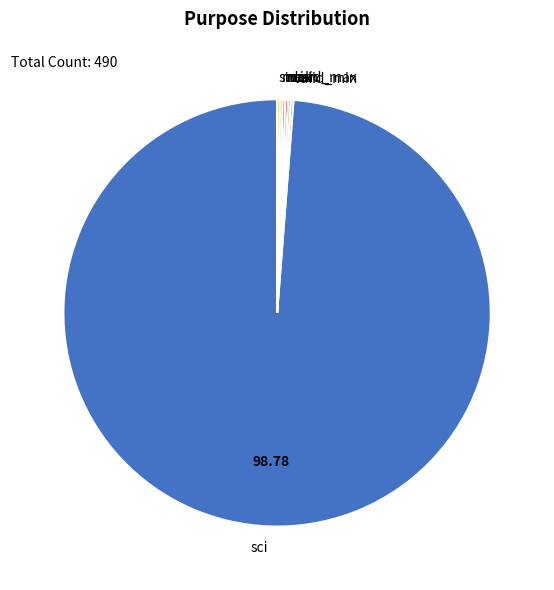

What is the largest slice in the pie chart?

sci